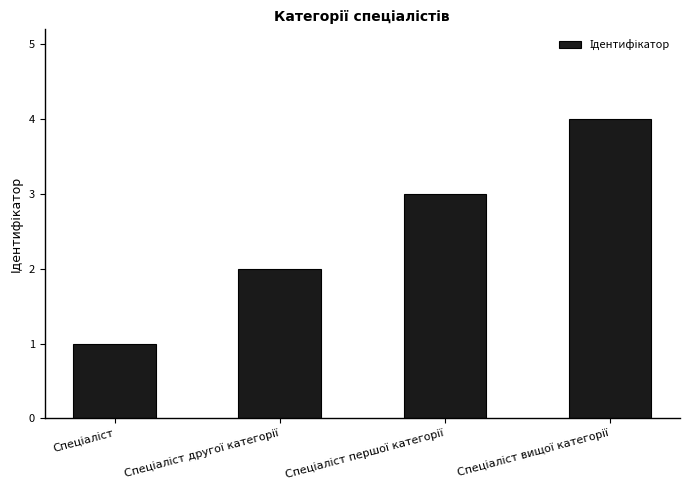

What is the greatest value displayed?

4